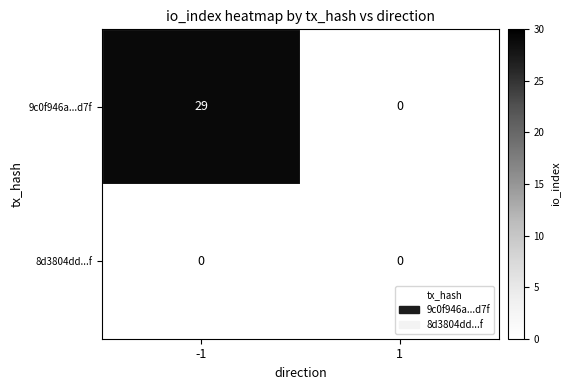

The value of 9c0f946a...d7f at -1 is 29. True or false?

True